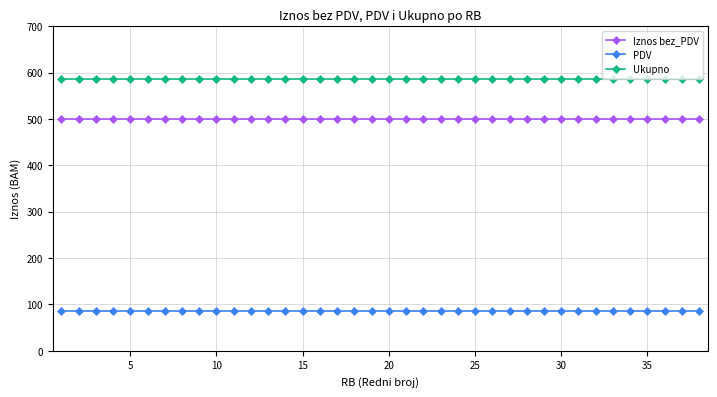

What is the average value of the PDV series?

85